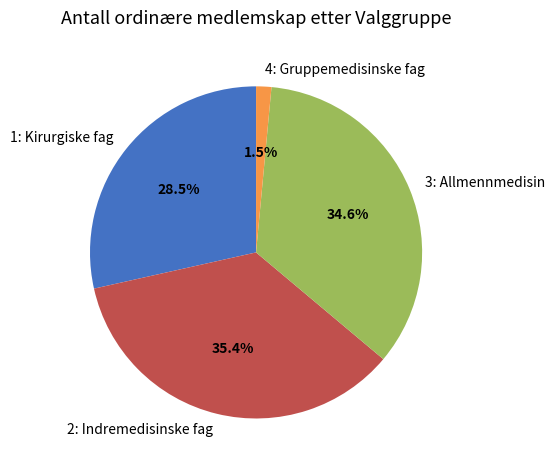

What is the total percentage of 1: Kirurgiske fag and 4: Gruppemedisinske fag?

30.0%